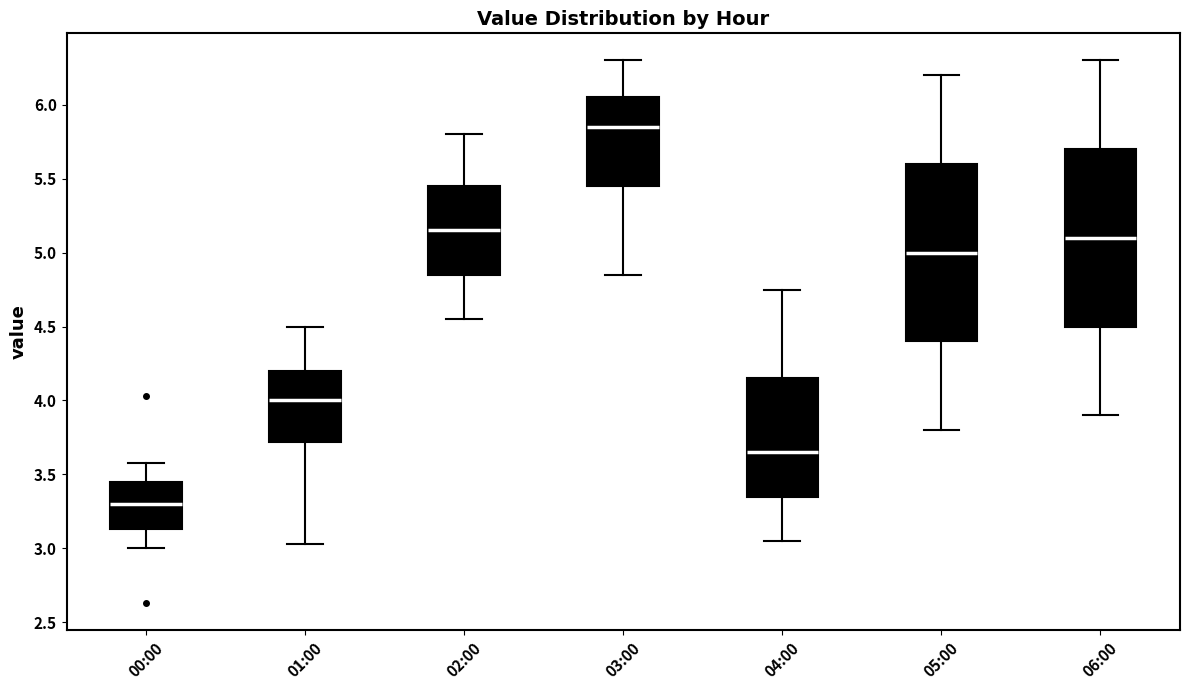

Reading left to right, read every box against the y-axis: the position of its median line, the range the box covers, and the ends of its whiskers. The values are not printed on the chart, so give them approximately, as read against the axis.

00:00: median 3.30, box 3.15 to 3.45, whiskers 3.00 to 3.60
01:00: median 4.00, box 3.70 to 4.20, whiskers 3.05 to 4.50
02:00: median 5.15, box 4.85 to 5.45, whiskers 4.55 to 5.80
03:00: median 5.85, box 5.45 to 6.05, whiskers 4.85 to 6.30
04:00: median 3.65, box 3.35 to 4.15, whiskers 3.05 to 4.75
05:00: median 5.00, box 4.40 to 5.60, whiskers 3.80 to 6.20
06:00: median 5.10, box 4.50 to 5.70, whiskers 3.90 to 6.30